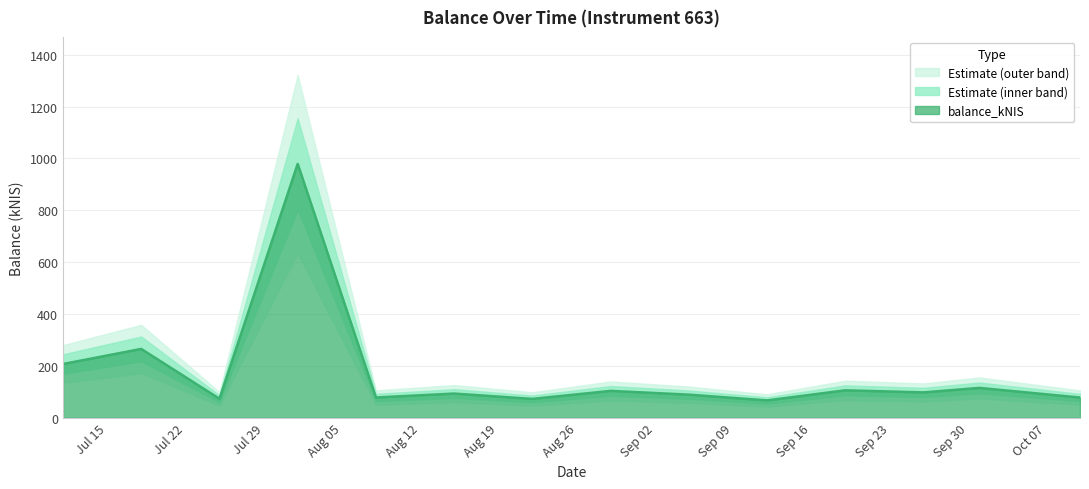

Is it true that the value at 2024-09-26 is 141.1?

False